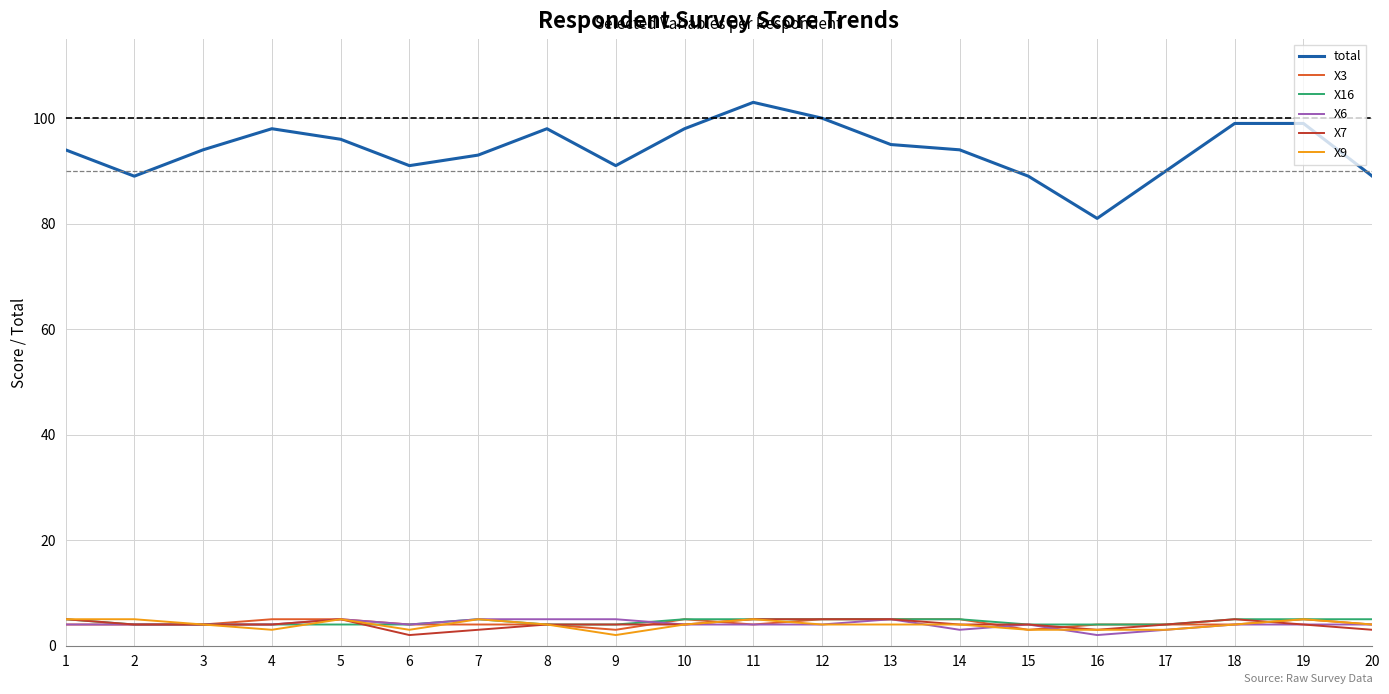

What is the total value across all series at 15?

107